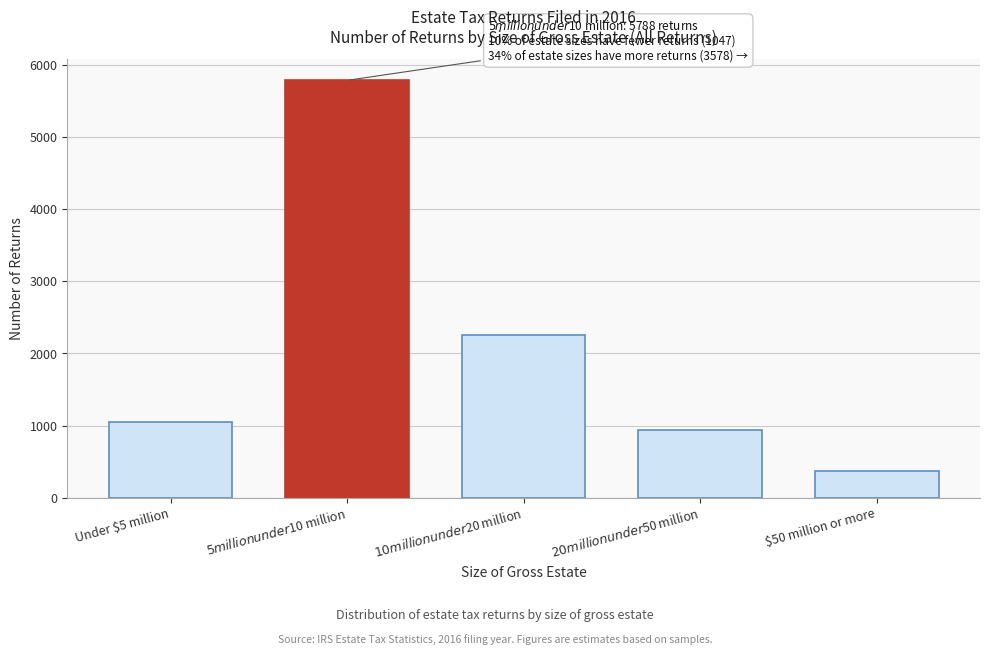

Reading left to right, list all the values displayed in this chart.

1047	5788	2259	944	375